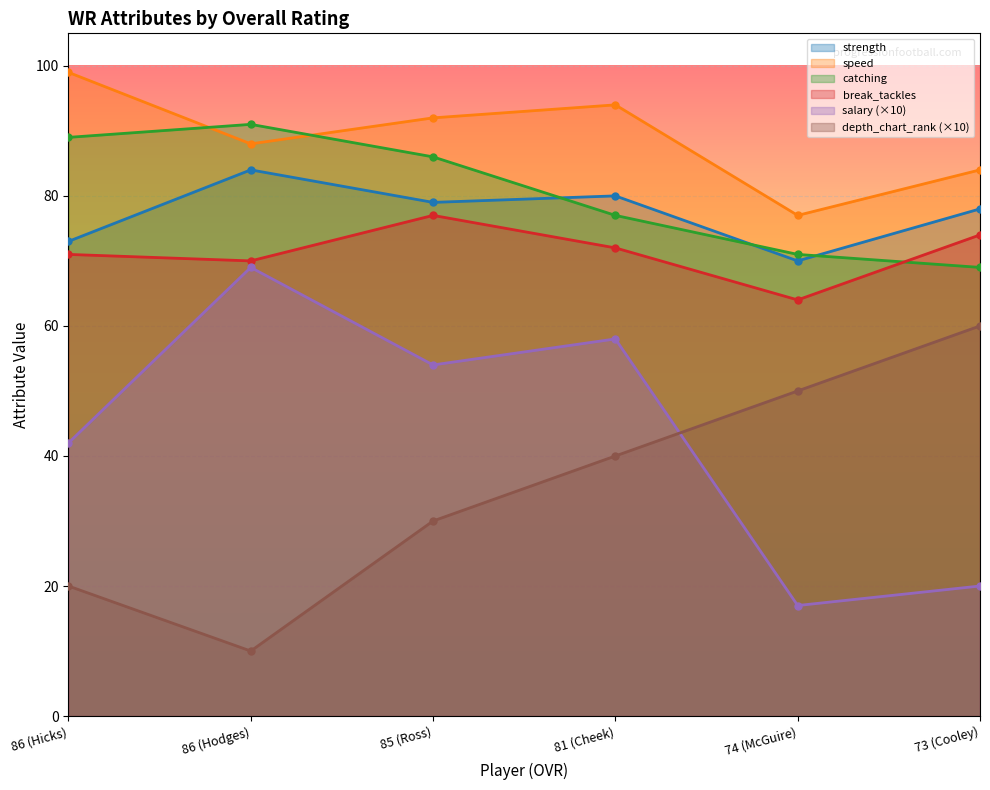

Between 86 (Hodges) and 74 (McGuire), which series saw the biggest shift?

salary (×10)